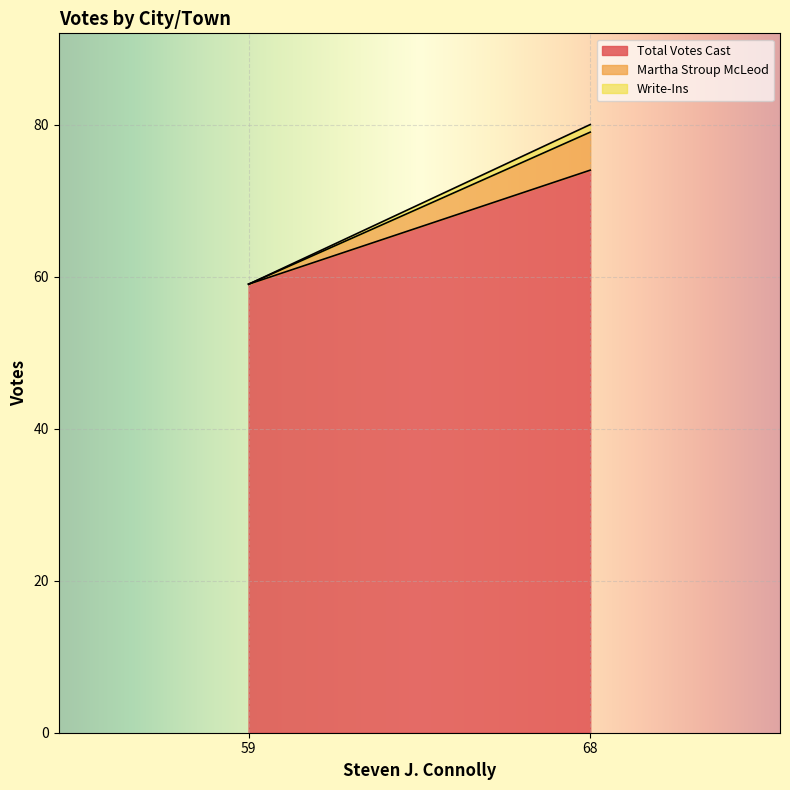

Count the Martha Stroup McLeod values in the range 0 to 5.

2